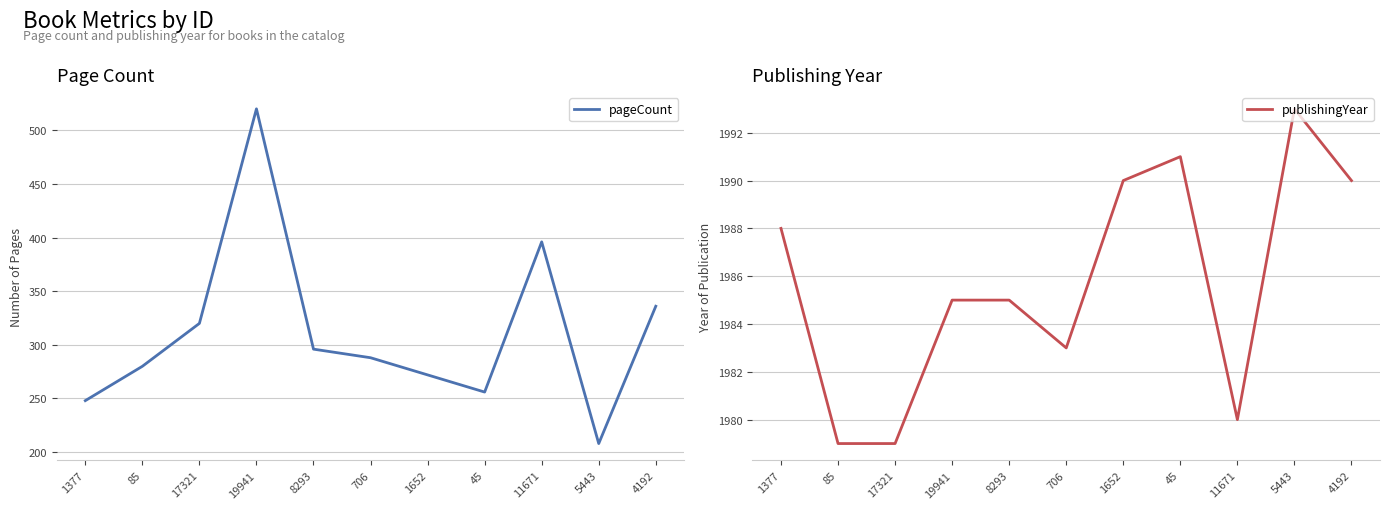

True or false: publishingYear and pageCount cross at least once.

False